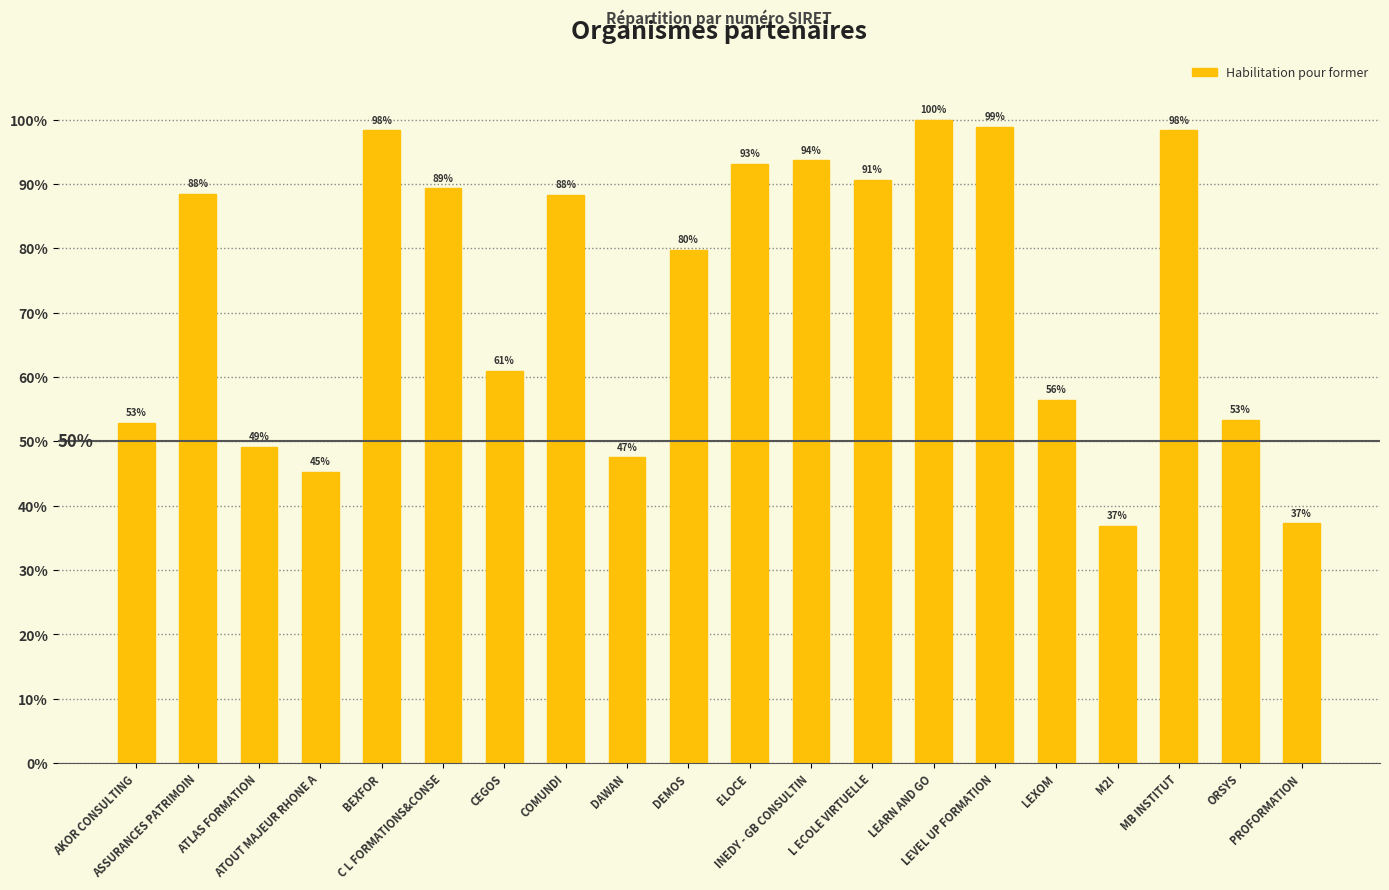

What is the greatest value displayed?

100.0